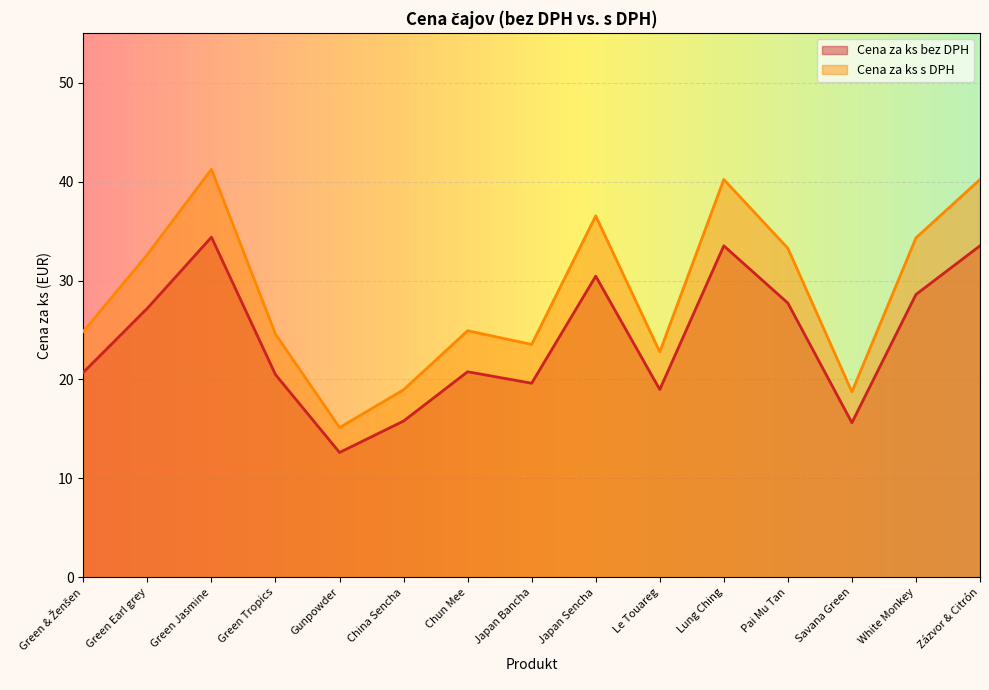

Where is Cena za ks bez DPH nearest to the value 23?

Chun Mee